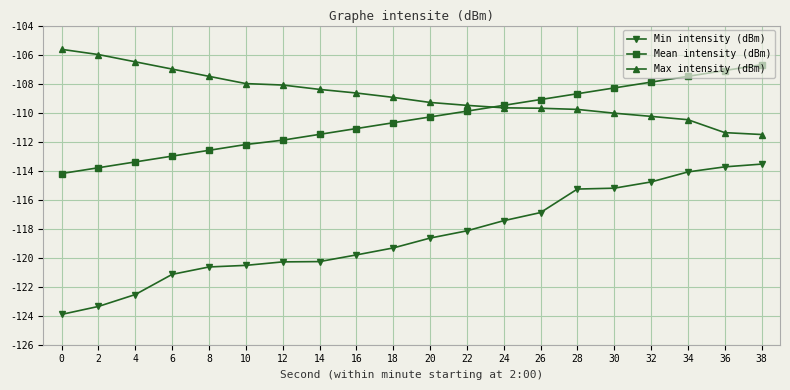

What is the value of the Min intensity (dBm) point at the 10th from the left?

-119.3